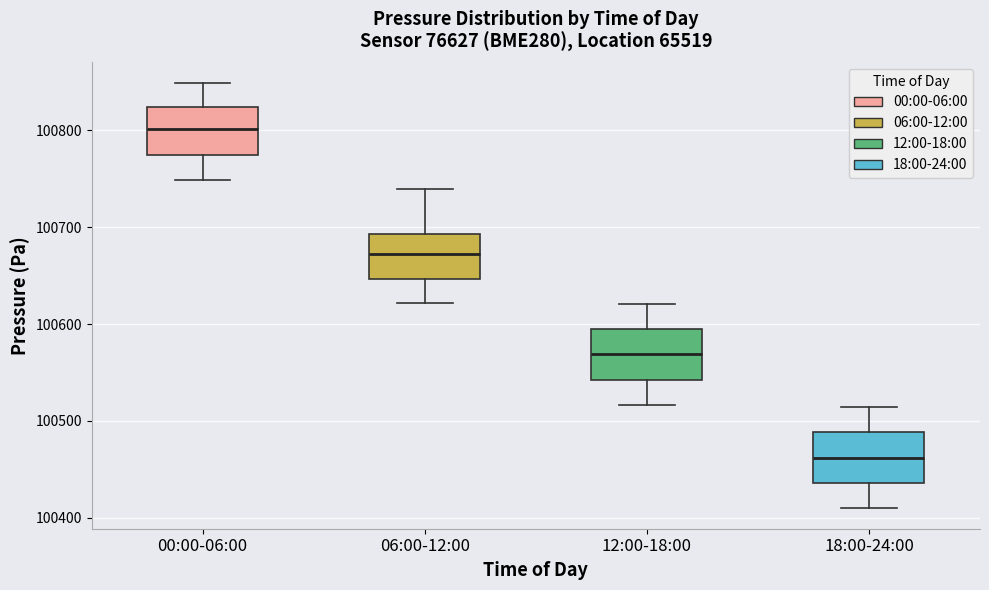

Reading left to right, transcribe this box plot: for each box, give where its median line is, the range the box spans, and where its two whiskers end, as read against the y-axis. The values are not printed on the chart, so give them approximately, as read against the axis.

00:00-06:00: median 100800, box 100770 to 100820, whiskers 100750 to 100850
06:00-12:00: median 100670, box 100650 to 100690, whiskers 100620 to 100740
12:00-18:00: median 100570, box 100540 to 100600, whiskers 100520 to 100620
18:00-24:00: median 100460, box 100440 to 100490, whiskers 100410 to 100510